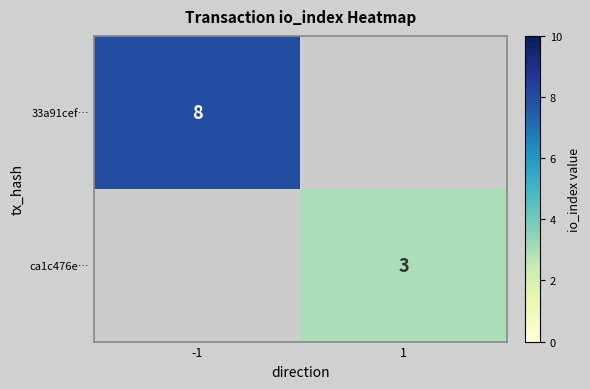

Which category has the lowest value across all series?

1